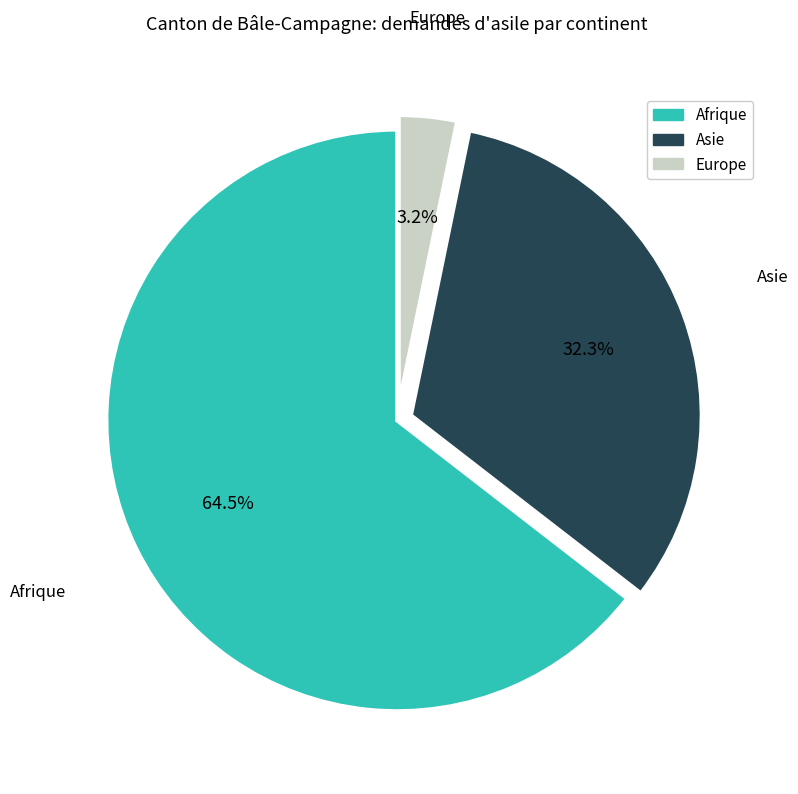

Which category accounts for the majority?

Afrique